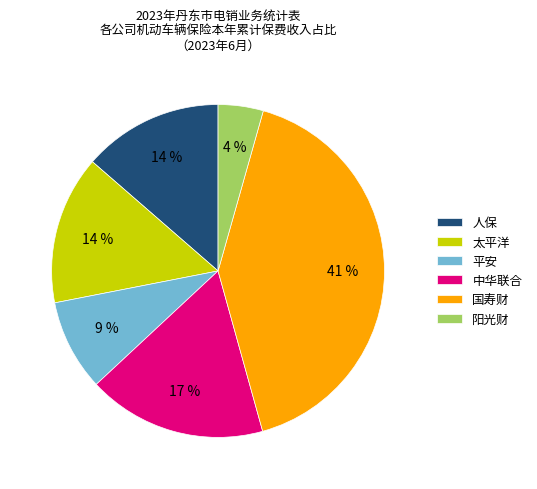

Combined, do 太平洋 and 平安 account for over 50%?

No